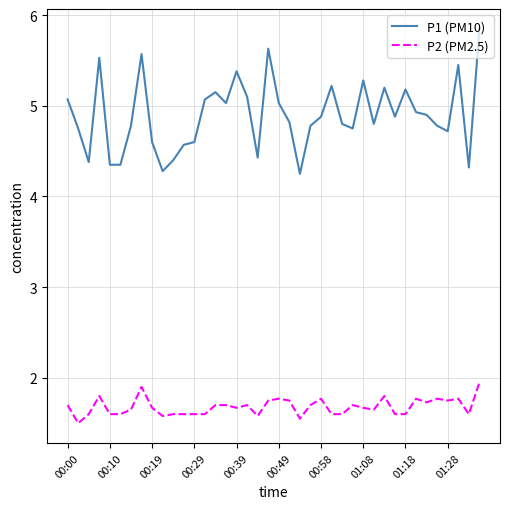

True or false: P1 (PM10) has more than 2 interior local peaks.

True